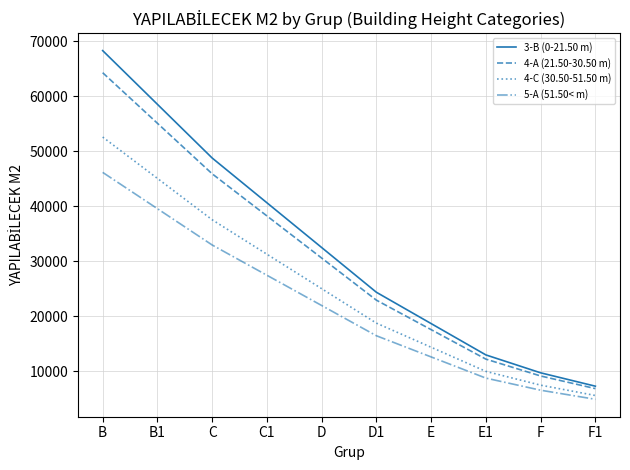

At which label does 3-B (0-21.50 m) first exceed 32520?

B